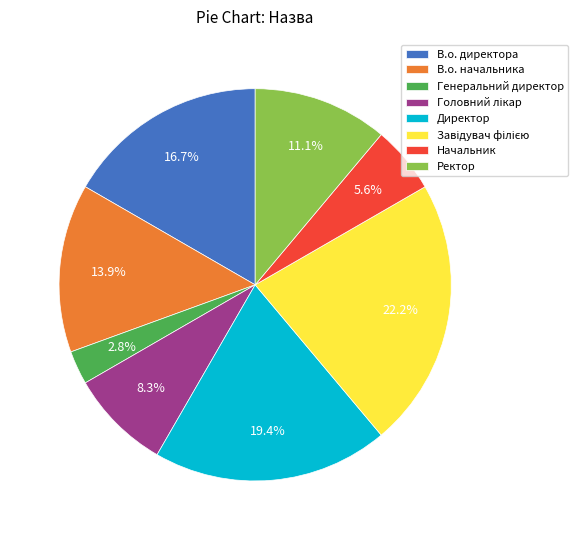

Is it true that Ректор is 11% of the pie?

True